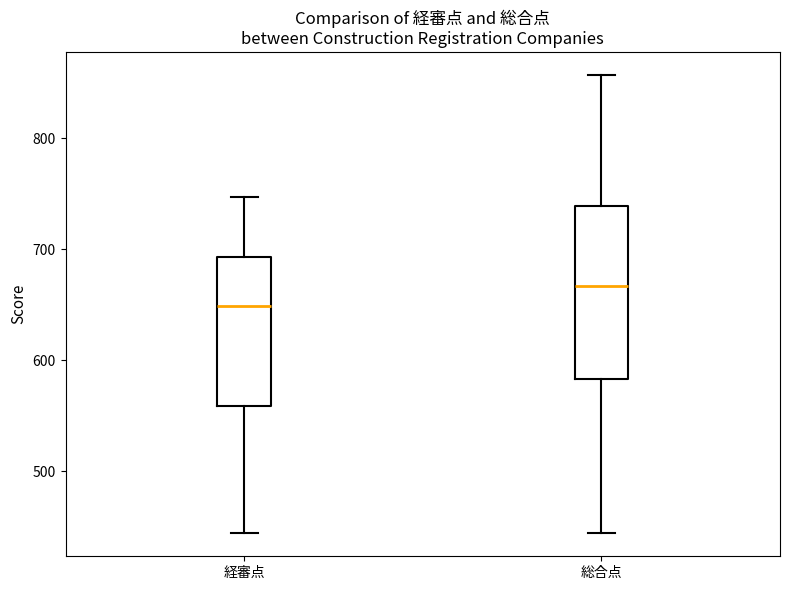

Which box's median line is the lowest?

経審点